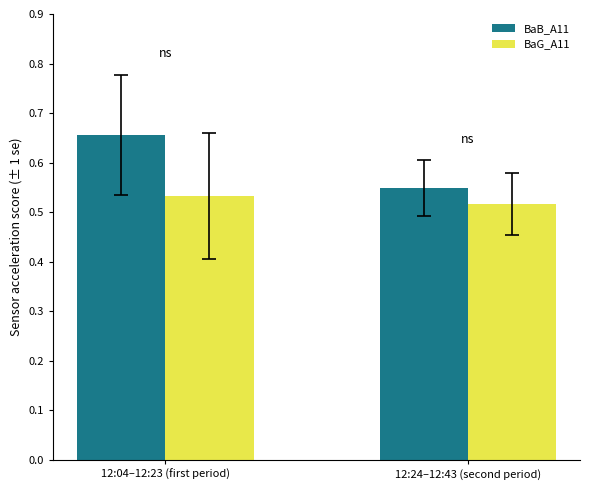

Between 12:04–12:23 (first period) and 12:24–12:43 (second period), which series saw the biggest shift?

BaB_A11